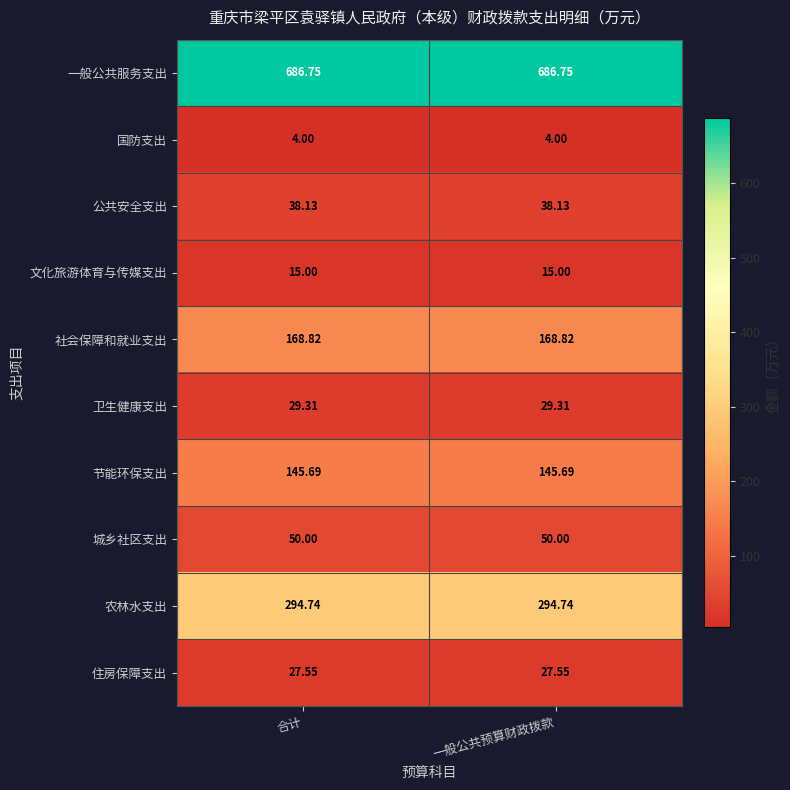

What is the total value across all series at 合计?

1460.0